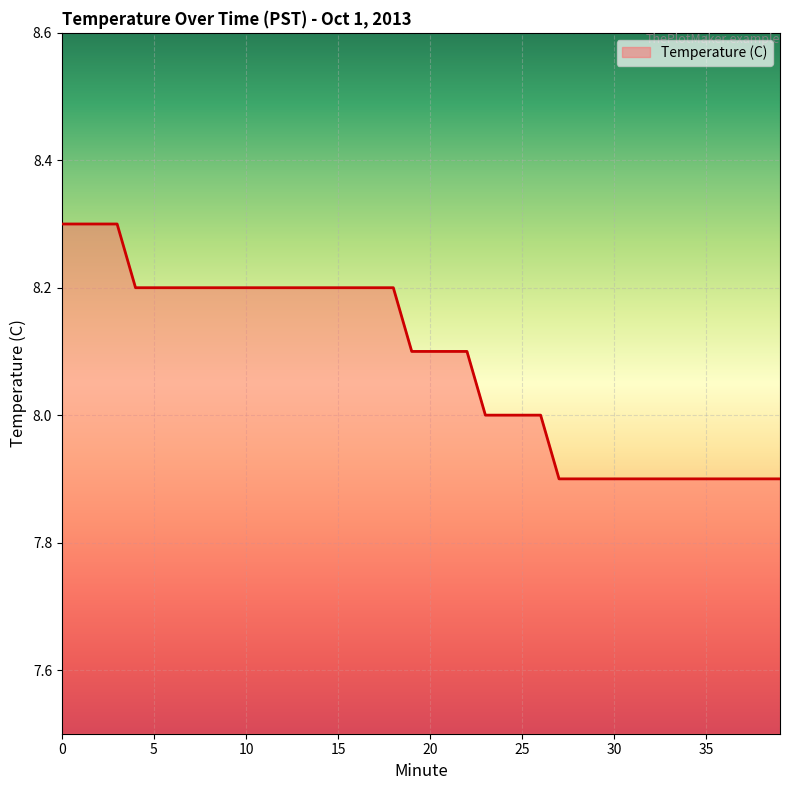

What is the minimum value shown in the chart?

7.9